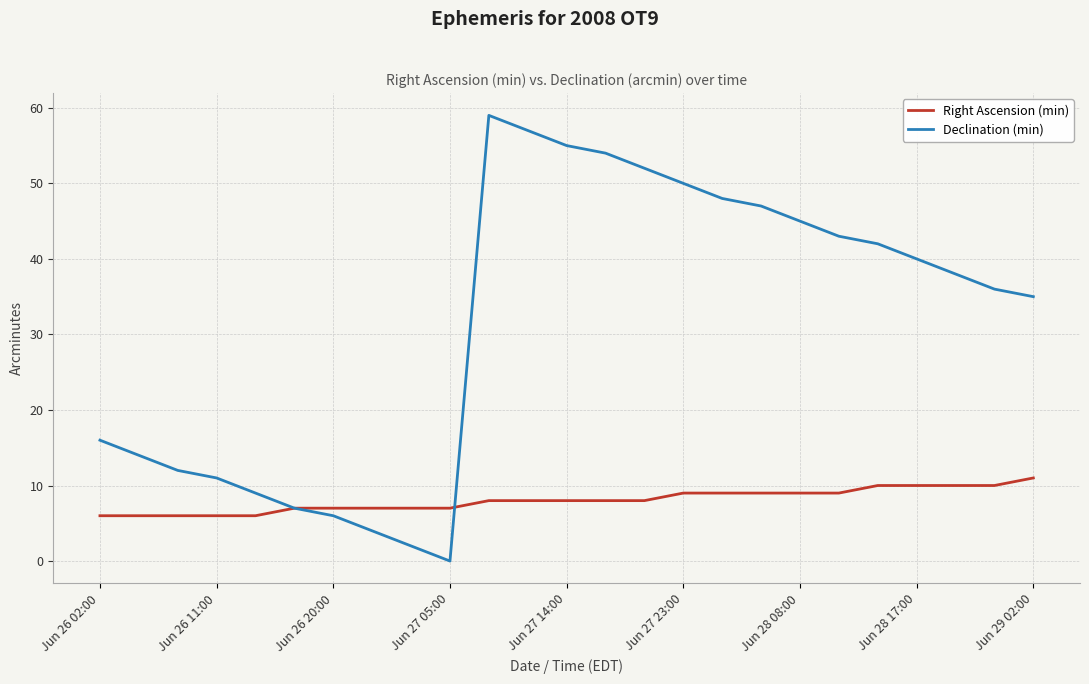

What is the maximum value for Declination (min)?

59